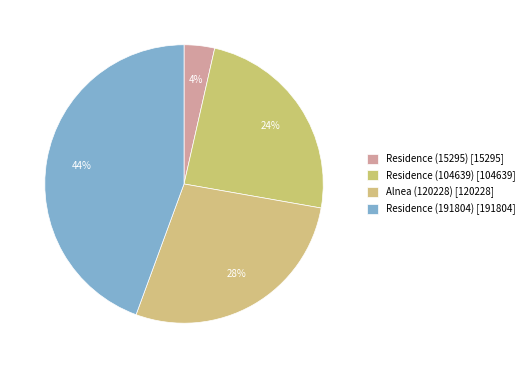

Combined, what portion of the pie is Residence (104639) and Alnea (120228)?

52.1%